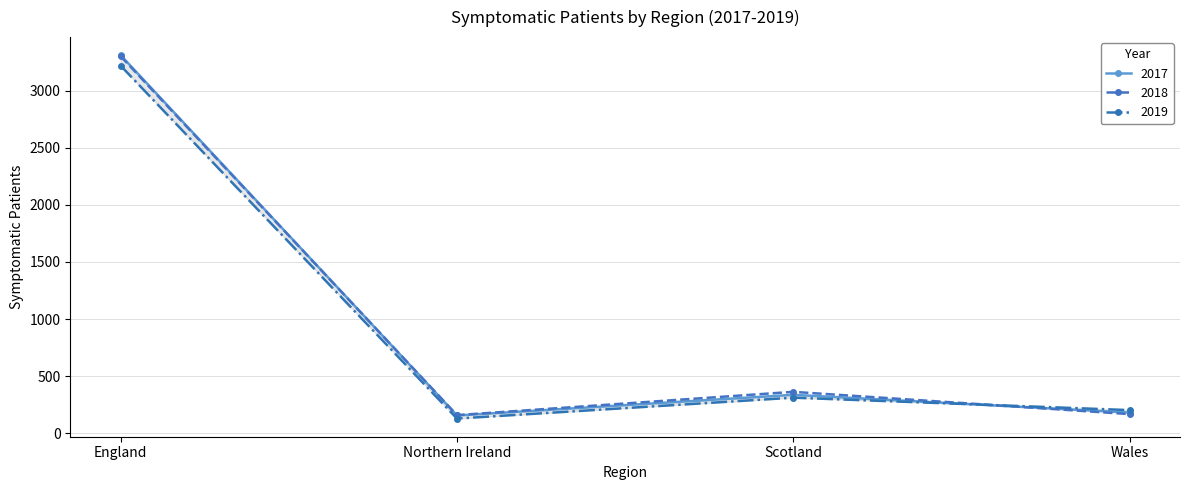

In 2019, how many points are higher than both neighbors (excluding endpoints)?

1